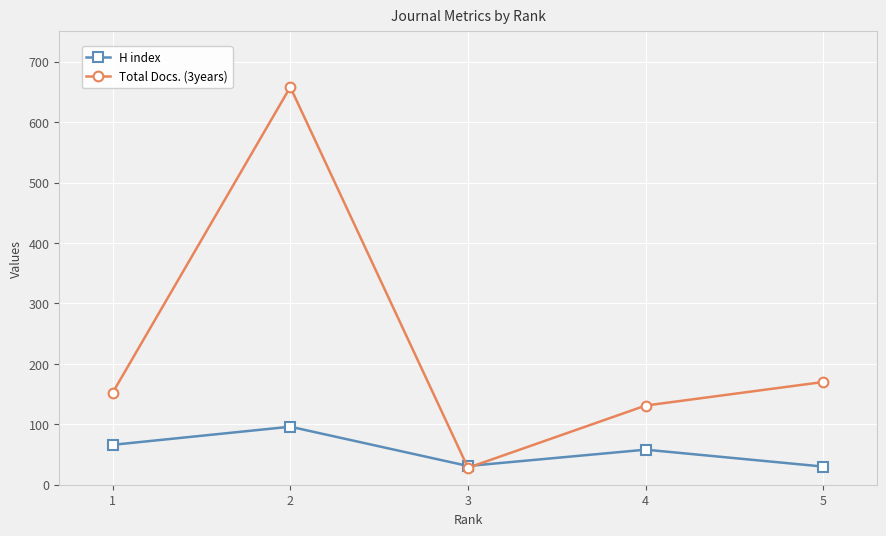

Which series has the largest total across all categories?

Total Docs. (3years)